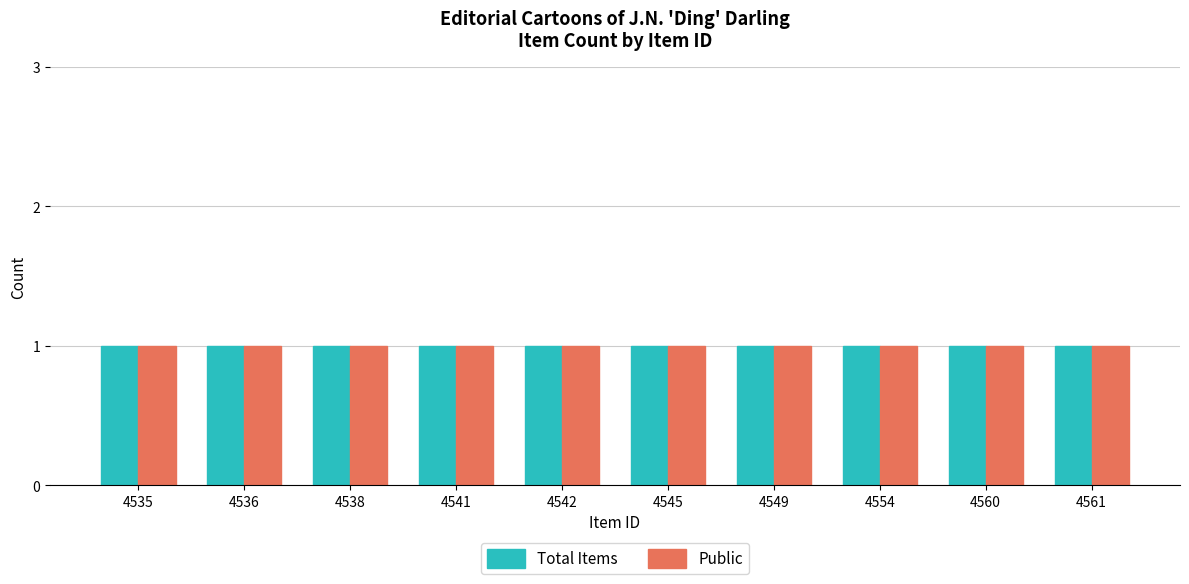

Does the chart contain any negative values?

No